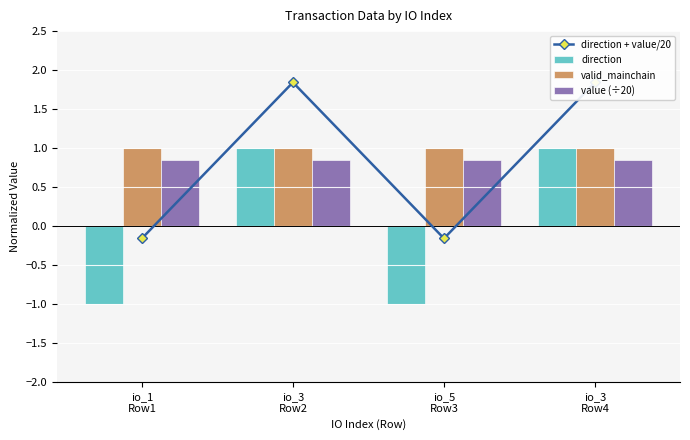

Reading left to right, what are all the values shown in this chart?

direction + value/20: -0.2	1.8	-0.2	1.8
direction: -1.0	1.0	-1.0	1.0
valid_mainchain: 1.0	1.0	1.0	1.0
value (÷20): 0.8	0.8	0.8	0.8